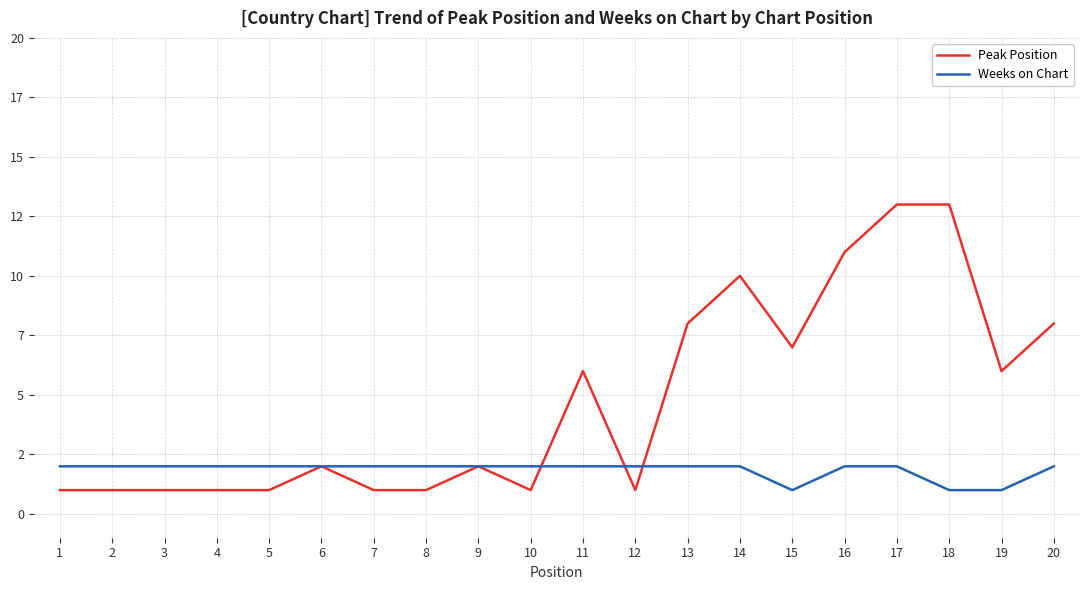

Does the chart display data point markers on the line(s)?

No